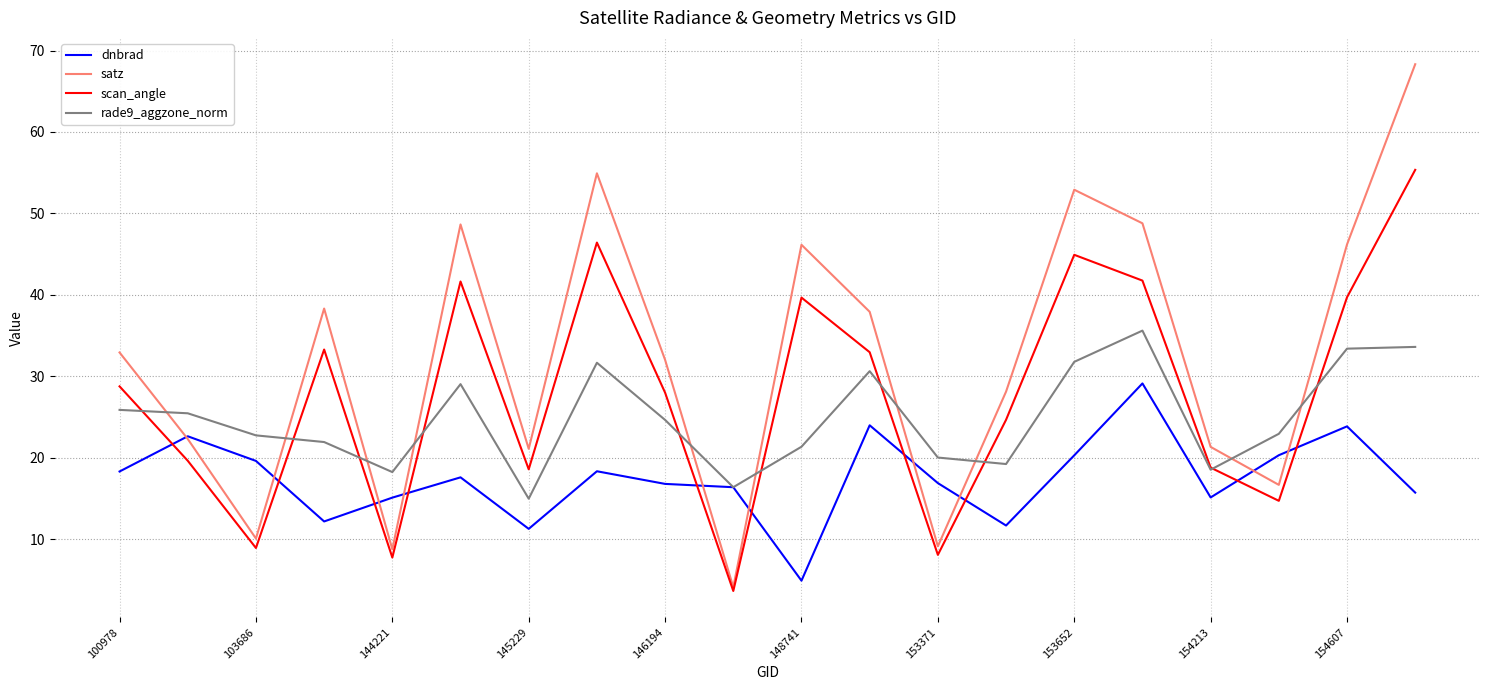

What is the sum of all satz values?

648.5